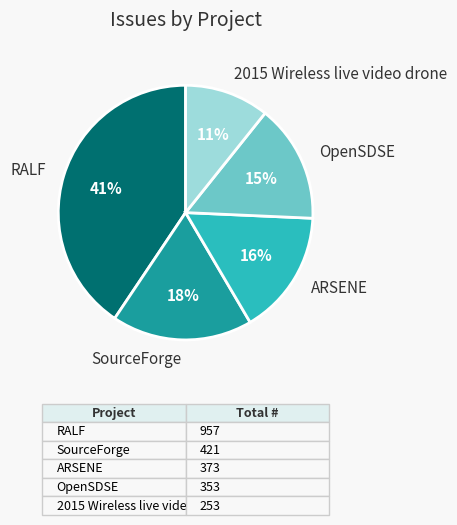

Is it true that OpenSDSE is 4% of the pie?

False